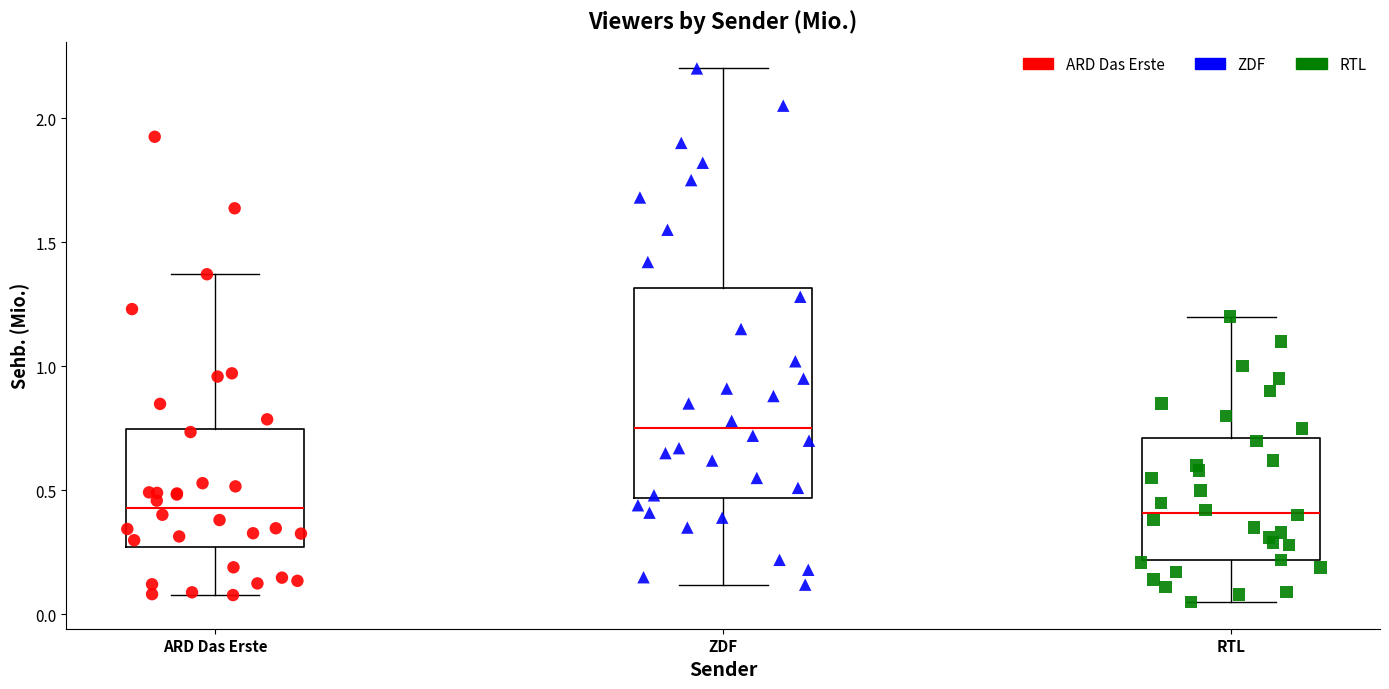

Where is the lower edge of the box for RTL on the y-axis? The values are not printed on the chart, so give them approximately, as read against the axis.

0.20